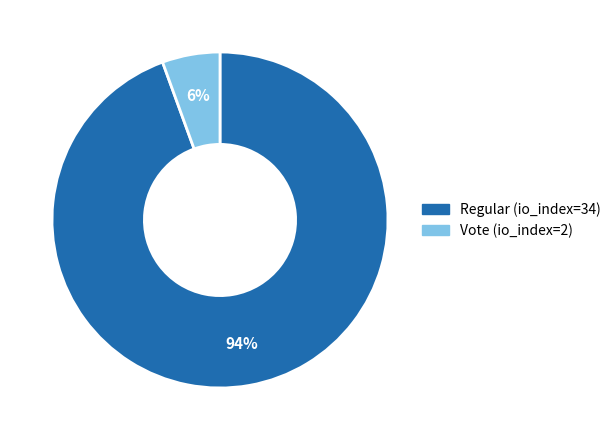

What is the largest slice in the pie chart?

Regular (io_index=34)